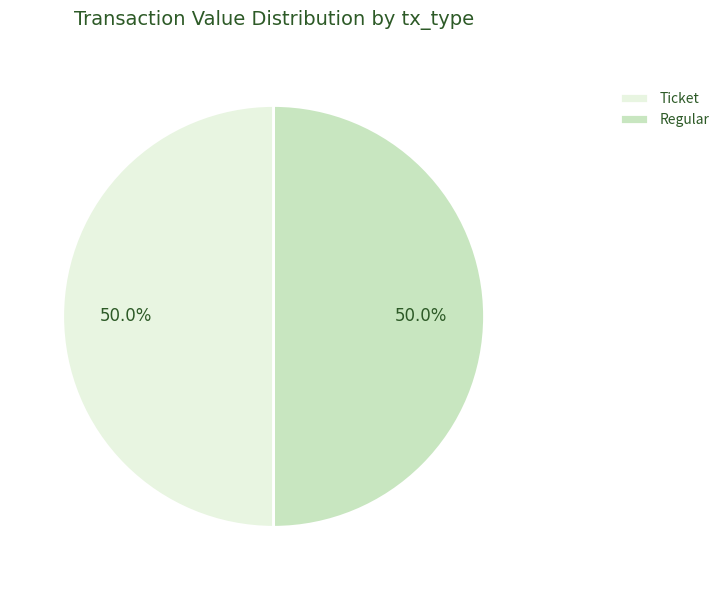

What is the ratio of the value at Regular to the value at Ticket?

1.0